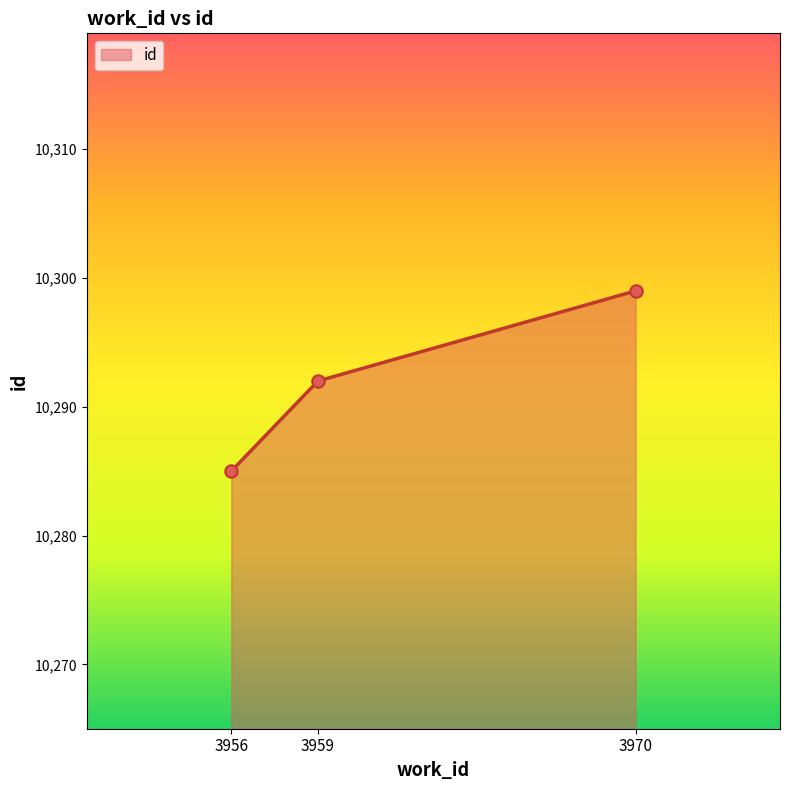

Between 3970 and 3959, which is larger?

3970